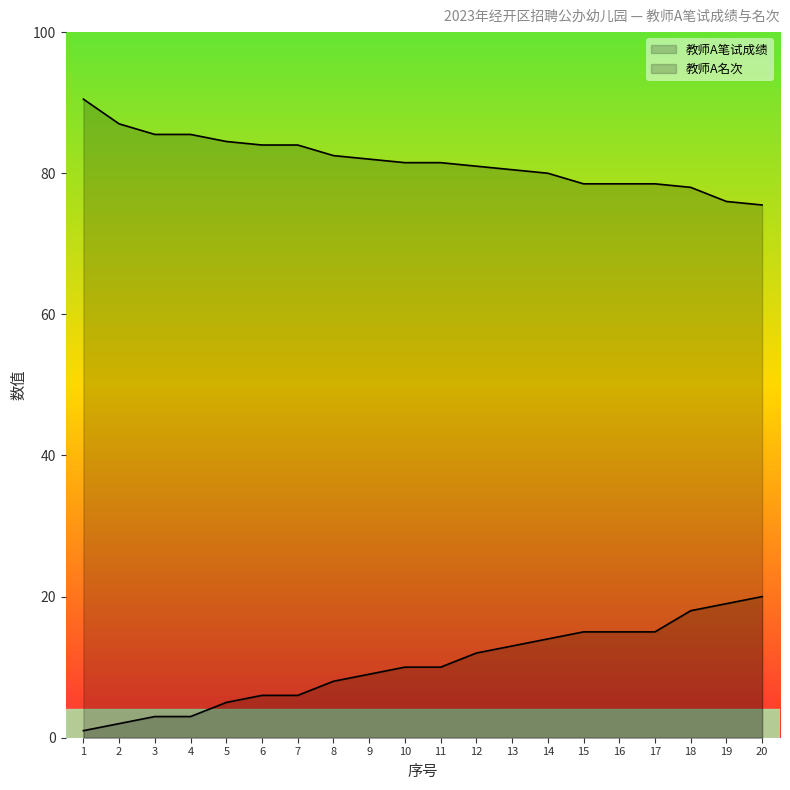

What is the average value of the 教师A名次 series?

10.2